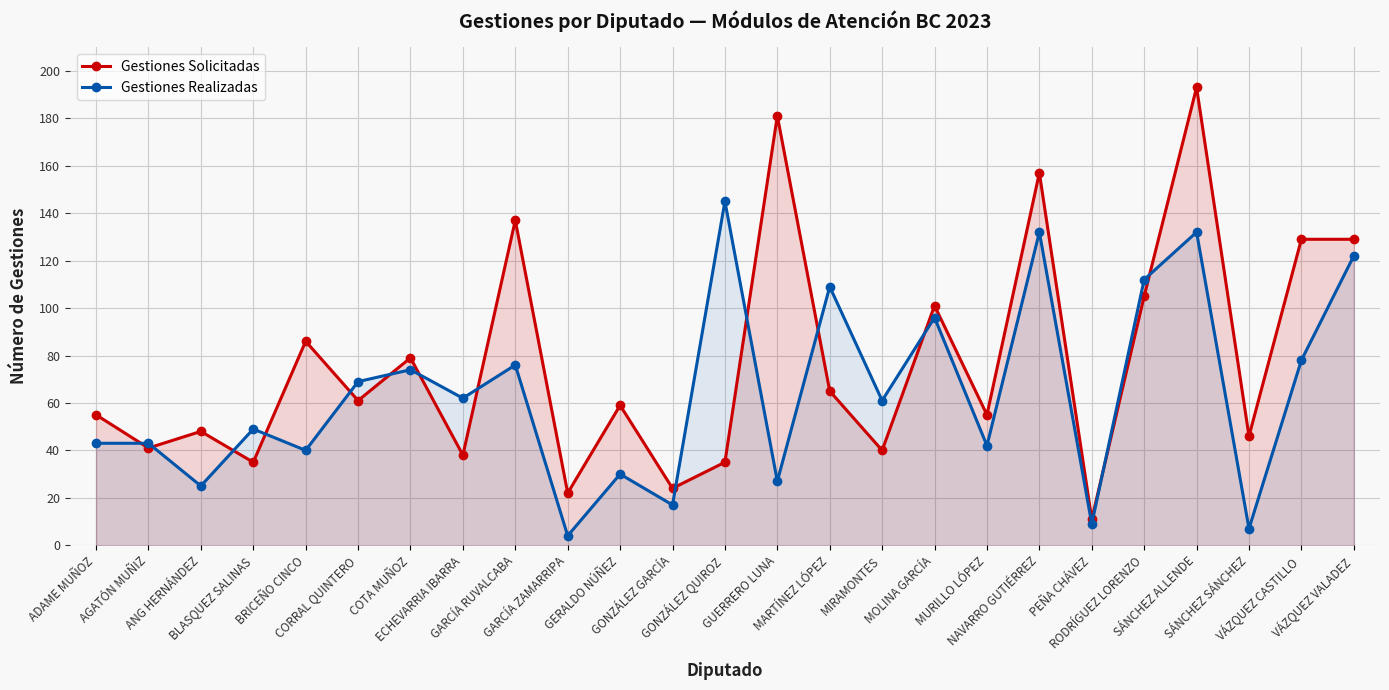

Between MIRAMONTES and COTA MUÑOZ, which is larger?

COTA MUÑOZ